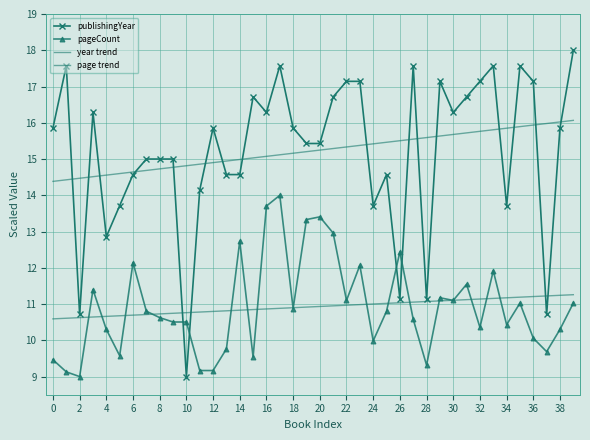

What is the value of the publishingYear point at the 24th from the left?

17.1